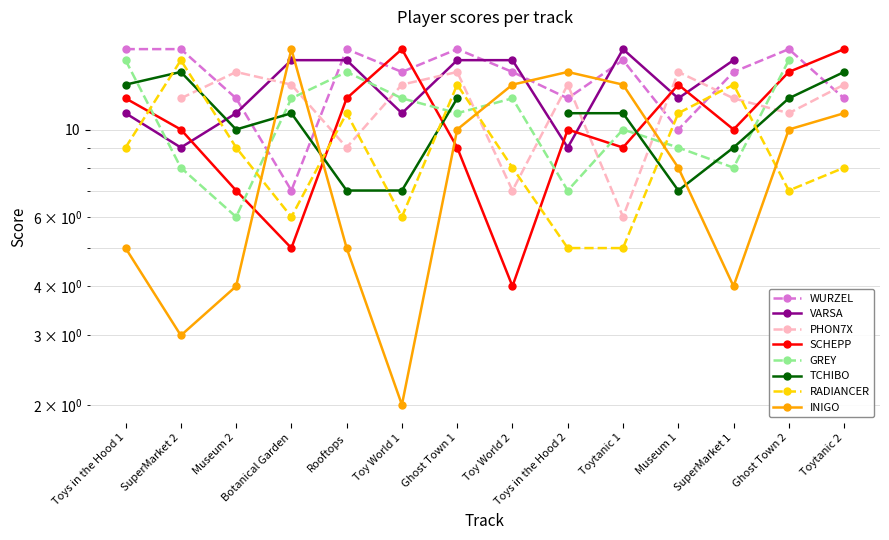

Which series ends up on top after the final intersection of WURZEL and INIGO?

WURZEL